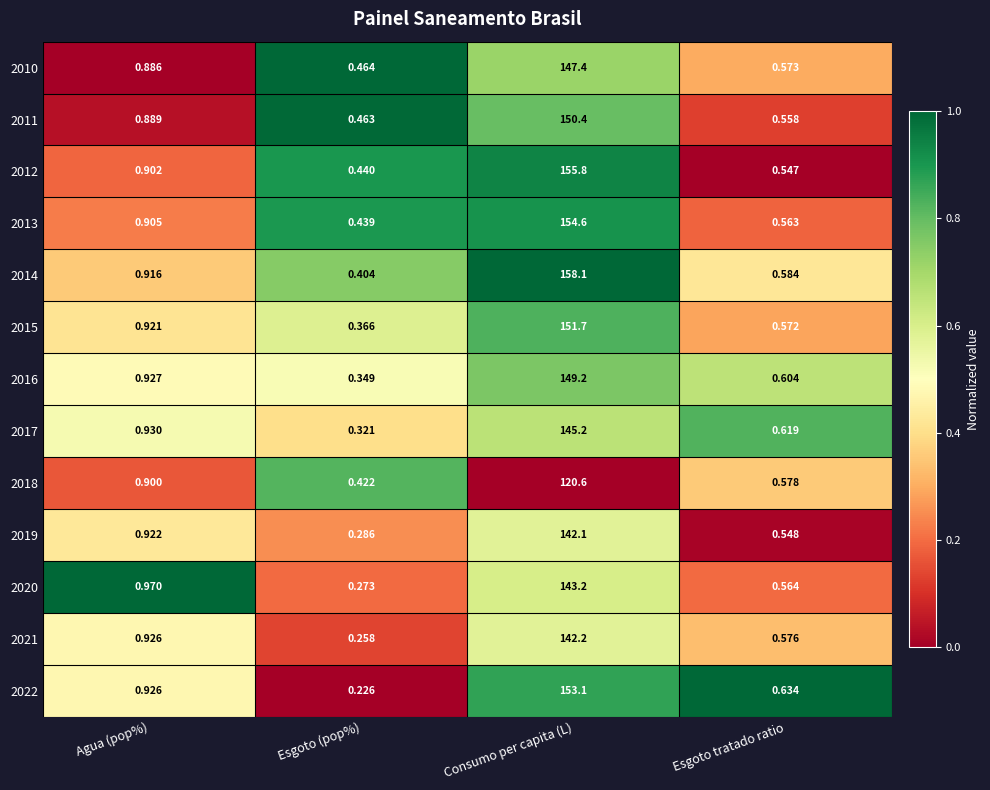

Which label corresponds to the smallest value in the chart?

Esgoto (pop%)